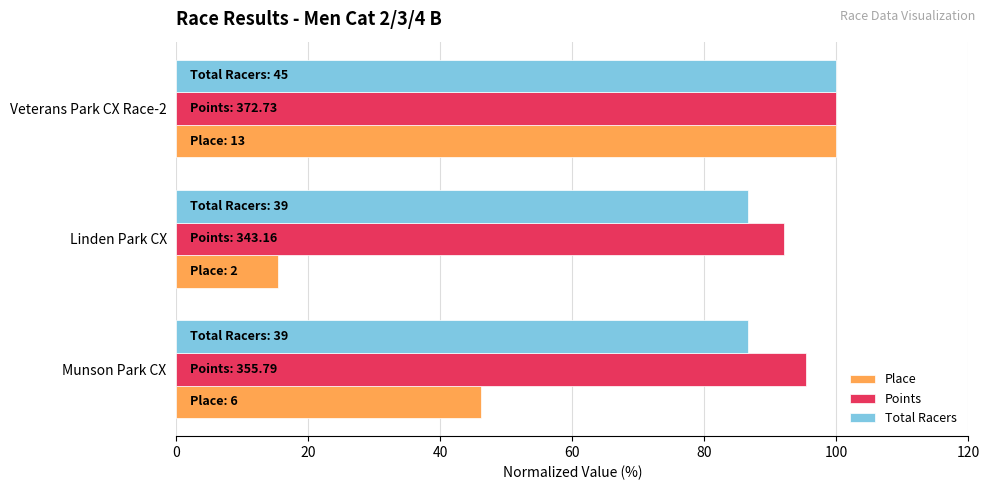

Is it true that Place equals 26.9 at Linden Park CX?

False